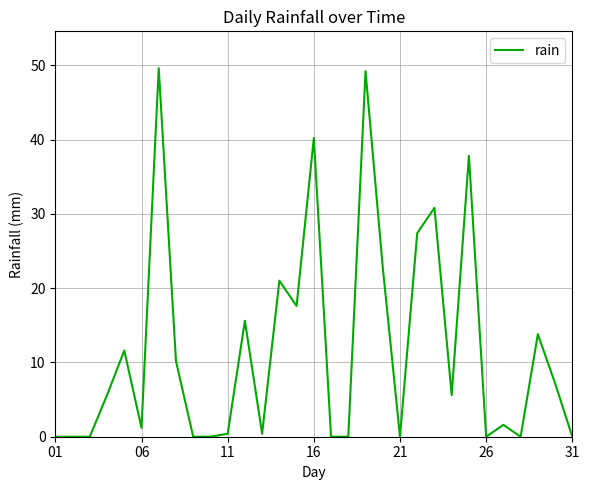

What is the difference between the maximum and minimum values?

49.6